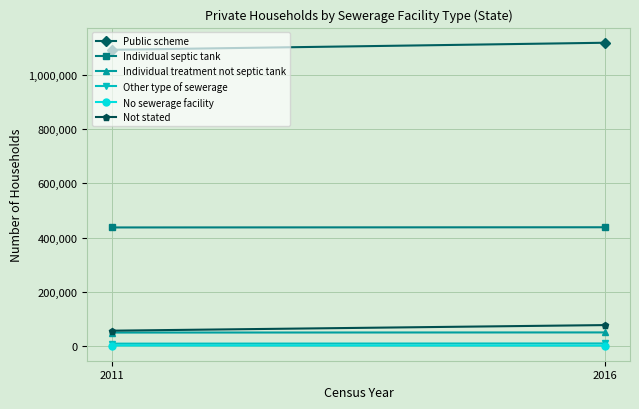

Count the Not stated values in the range 57154 to 77822.

2